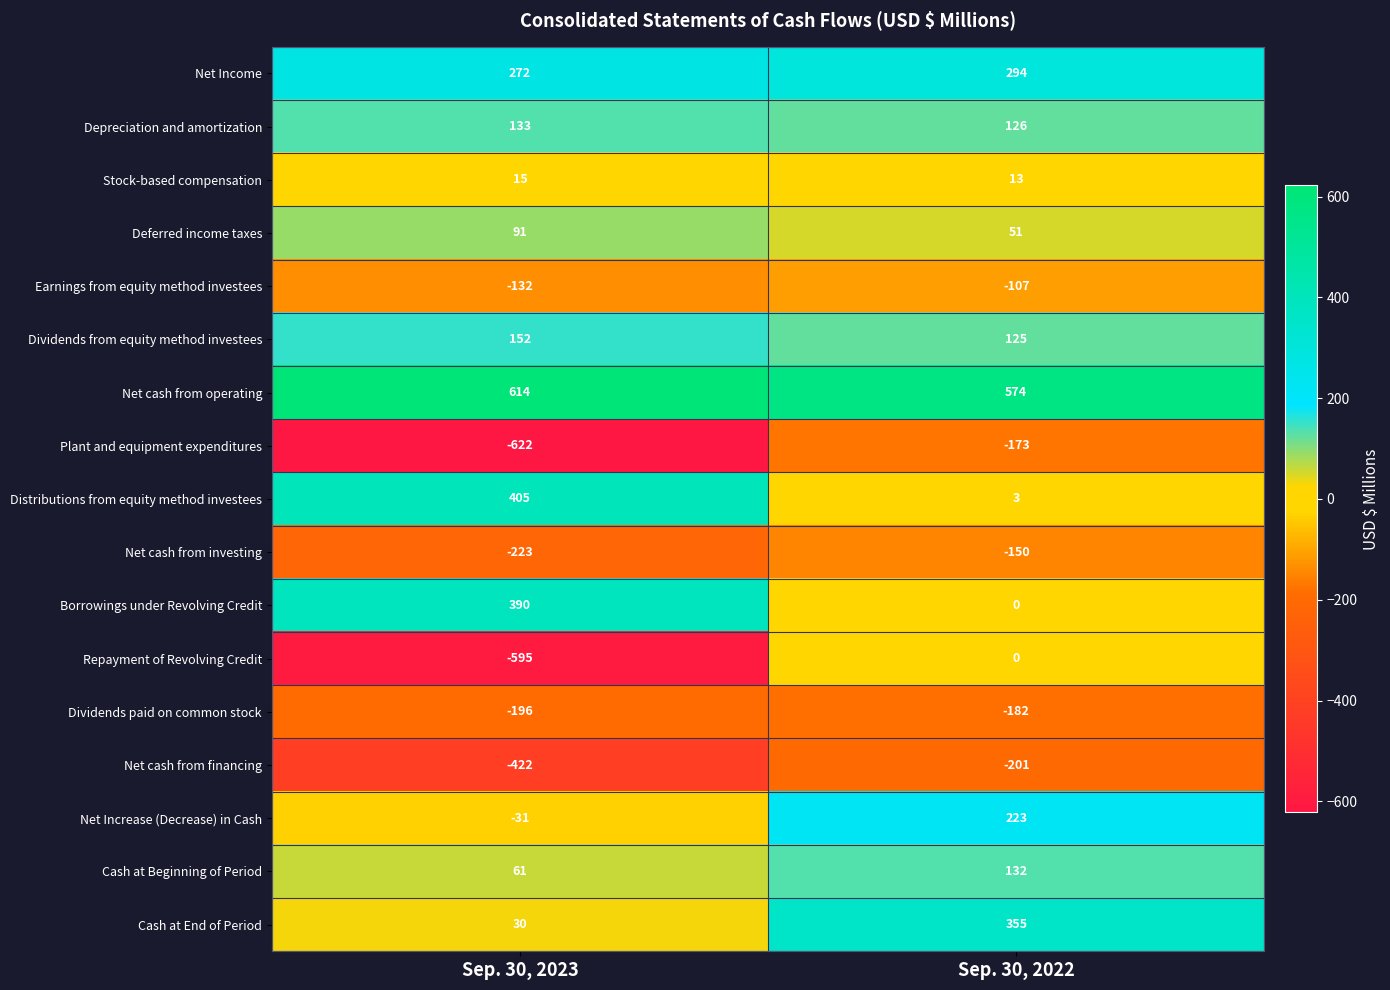

Rank the categories by Dividends from equity method investees value from lowest to highest.

Sep. 30, 2022, Sep. 30, 2023